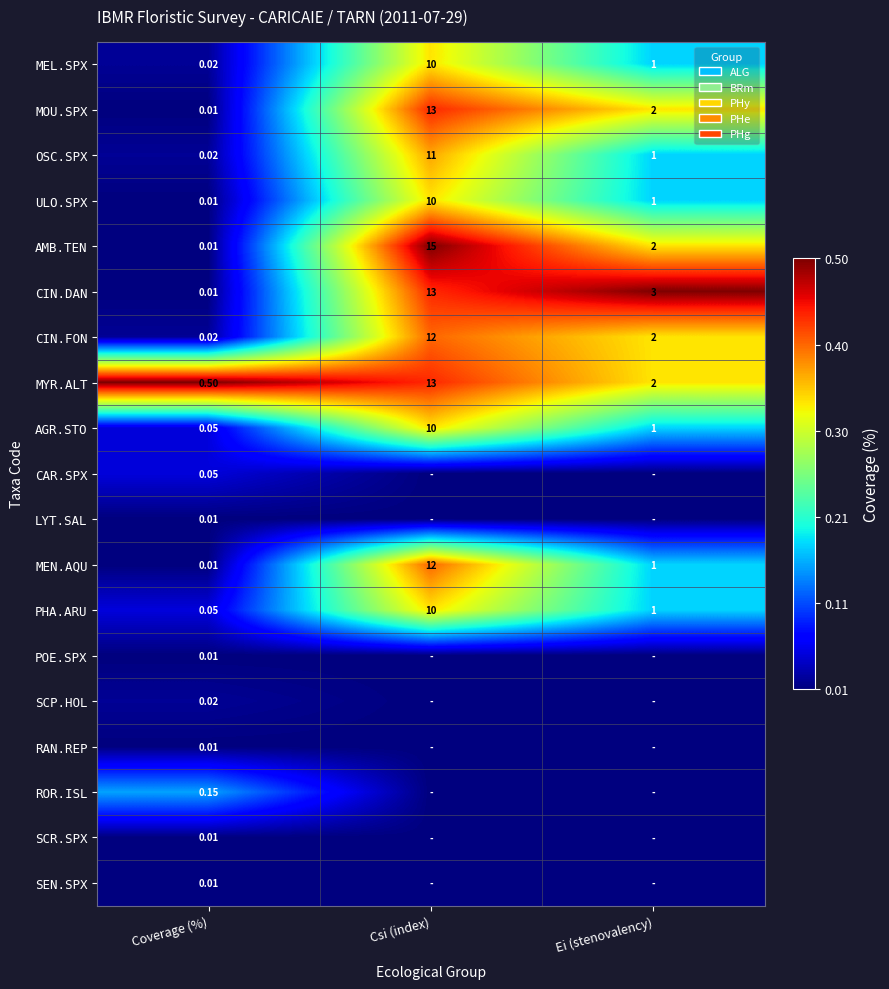

At which label does AGR.STO first exceed 1?

Csi (index)